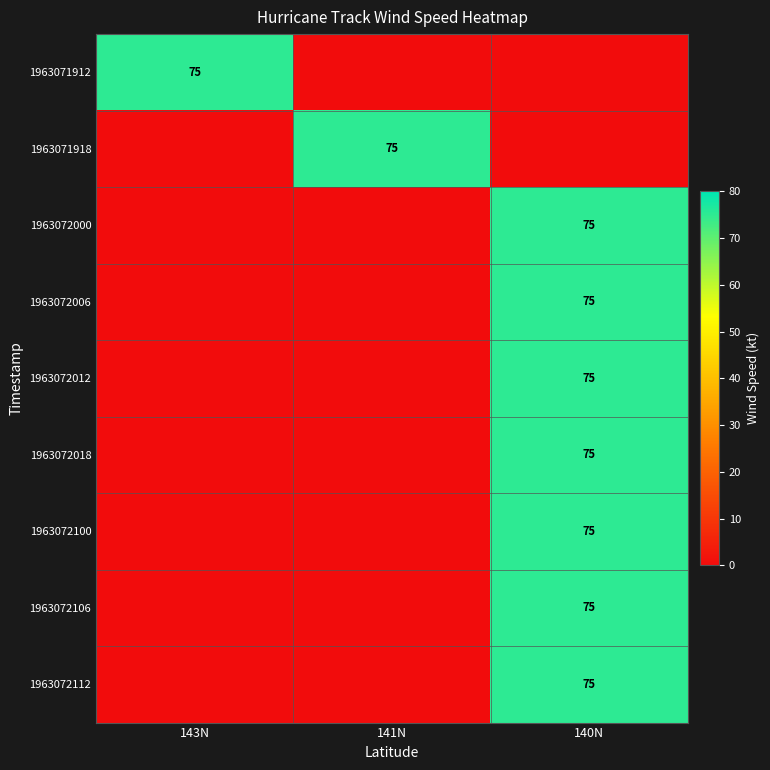

At which category is the sum across all series the highest?

140N